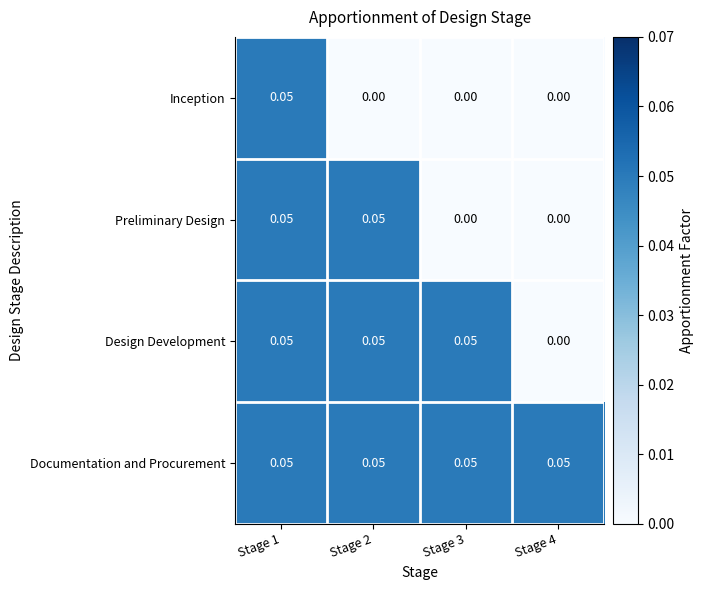

How many series are shown in this chart?

4